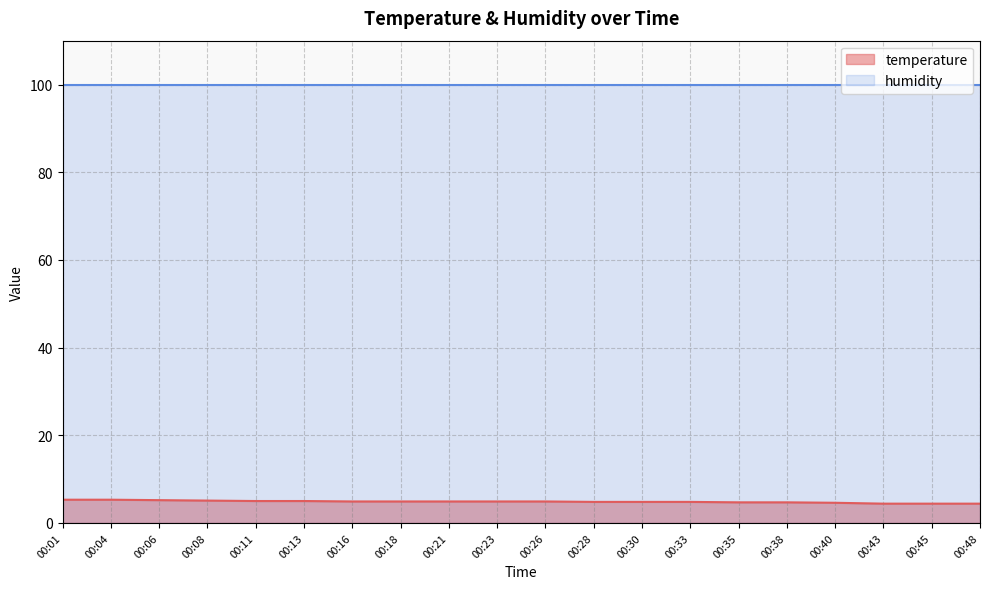

Which has a higher value, 00:04 or 00:11?

00:04